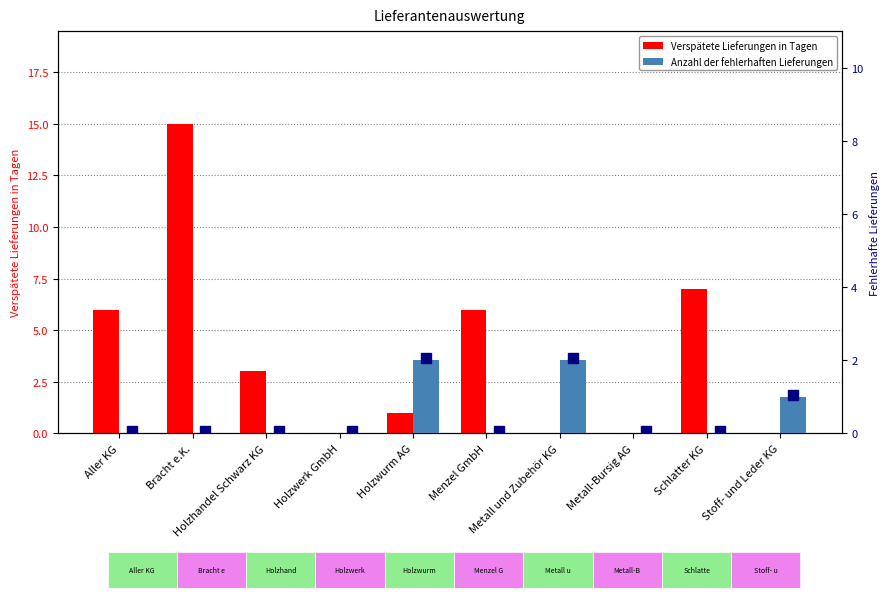

What is the label of the 4th bar from the left?

Holzwerk GmbH